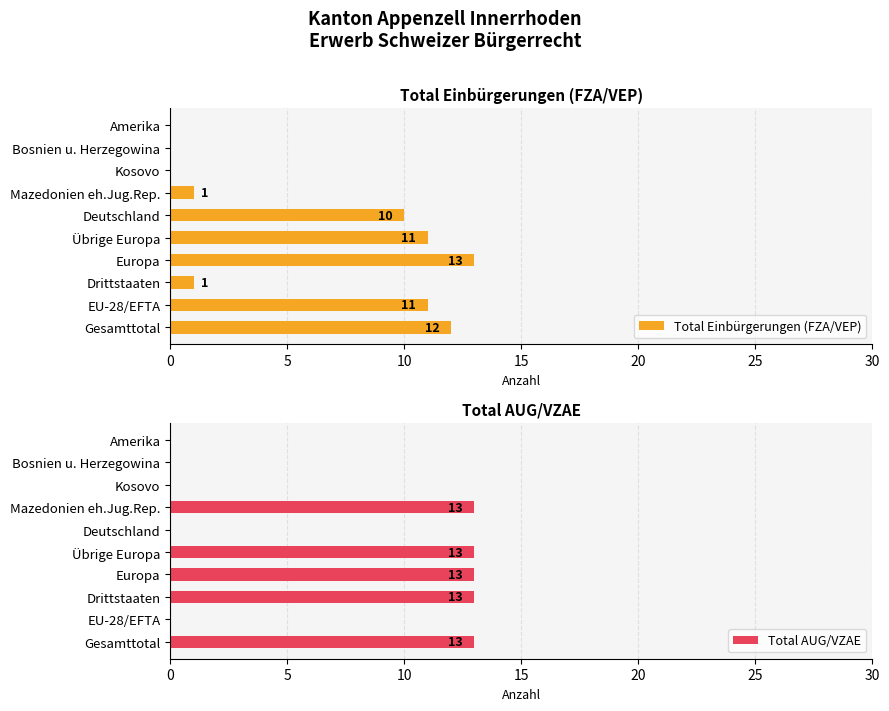

Are the bars horizontal?

Yes